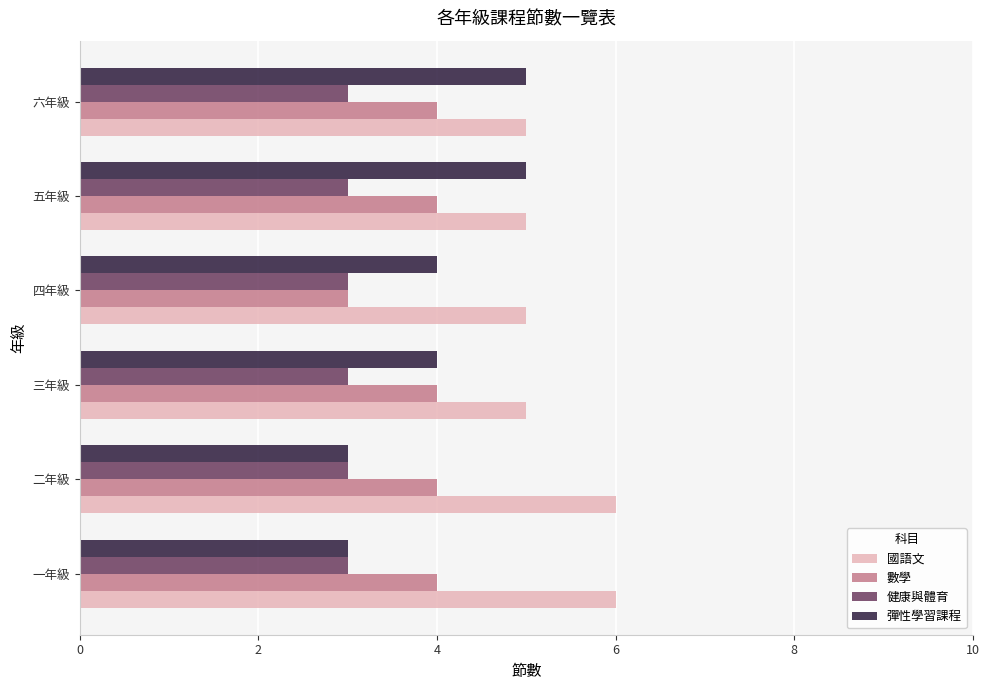

True or false: 數學 has a value of 6 at 二年級.

False